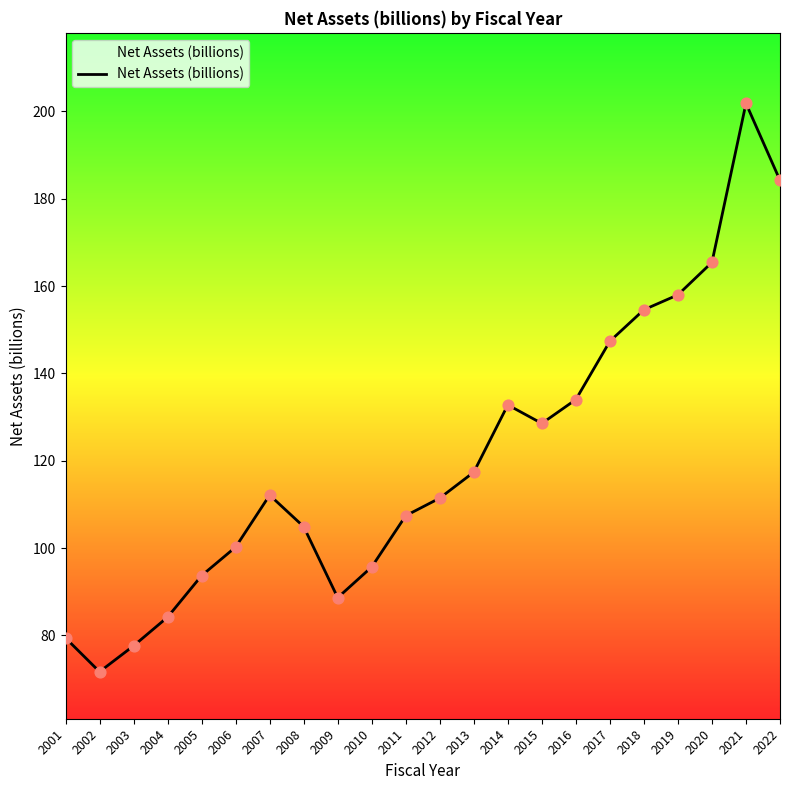

Which has a higher value, 2011 or 2005?

2011